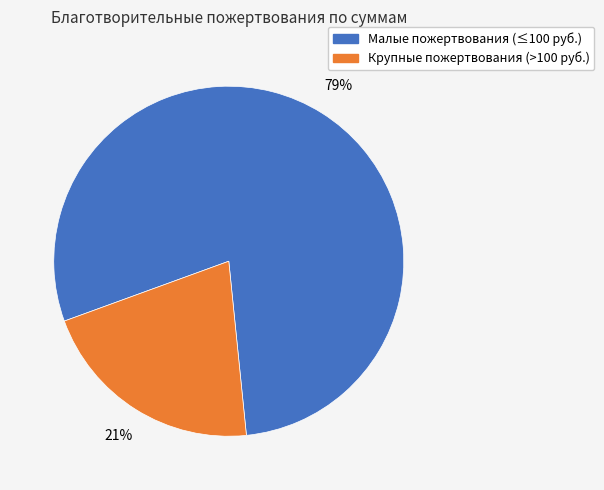

To the nearest percent, what is the average slice percentage?

50%